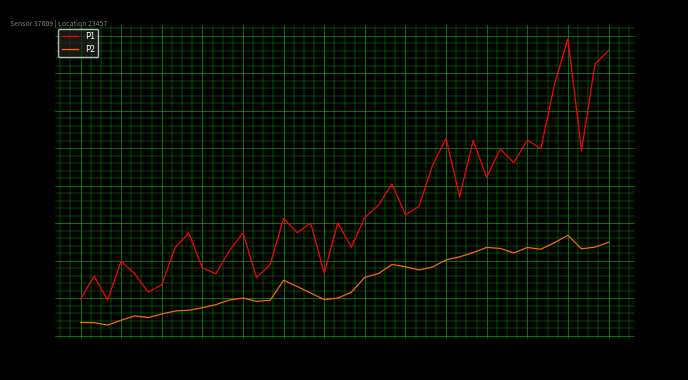

How many categories are shown in the chart?

40